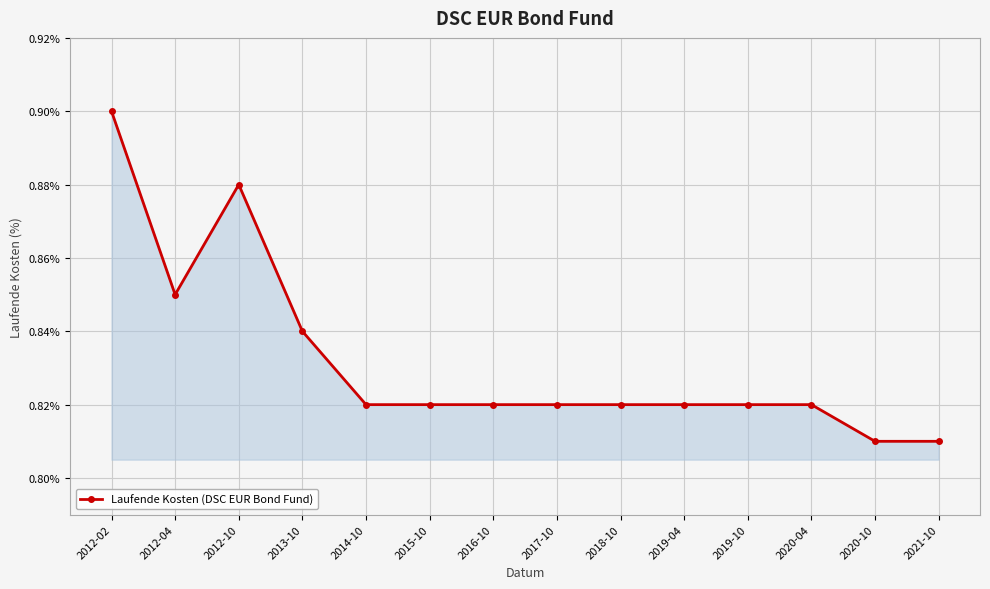

Count the values in the range 0 to 1.

14